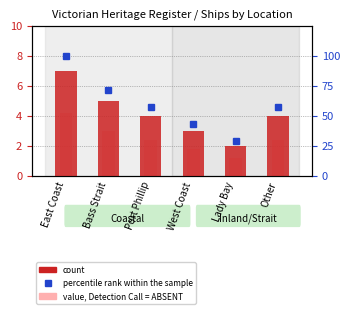

List the labels in order of percentile rank within the sample value, smallest first.

Lady Bay, West Coast, Port Phillip, Other, Bass Strait, East Coast